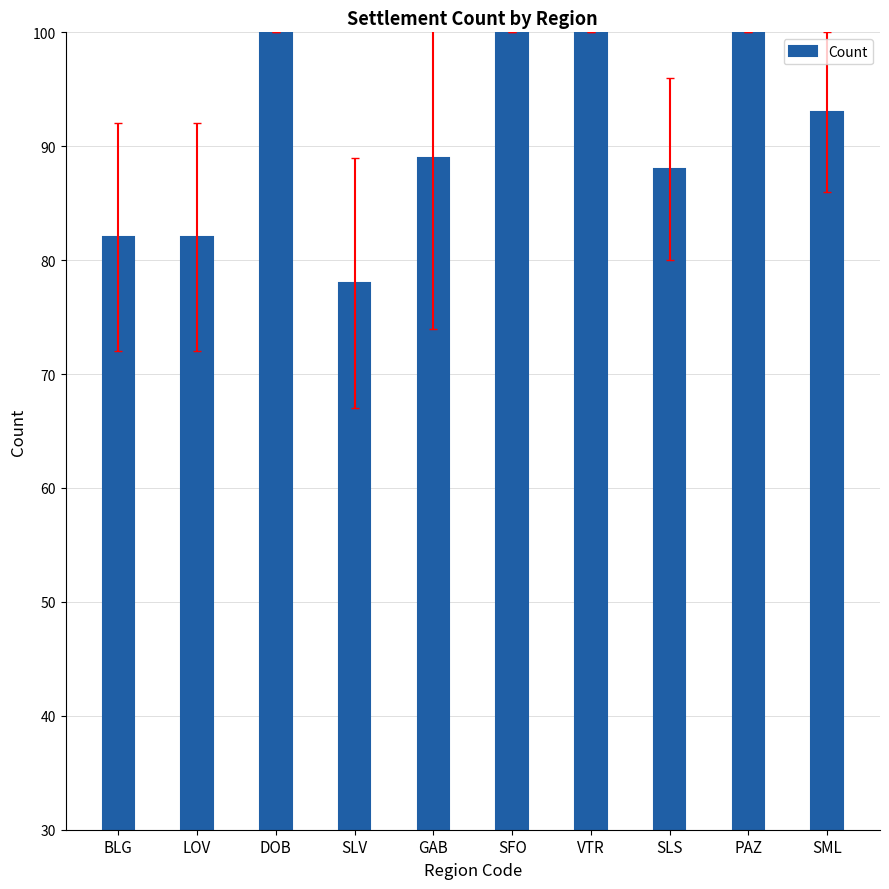

How many values are between 82 and 100?

9